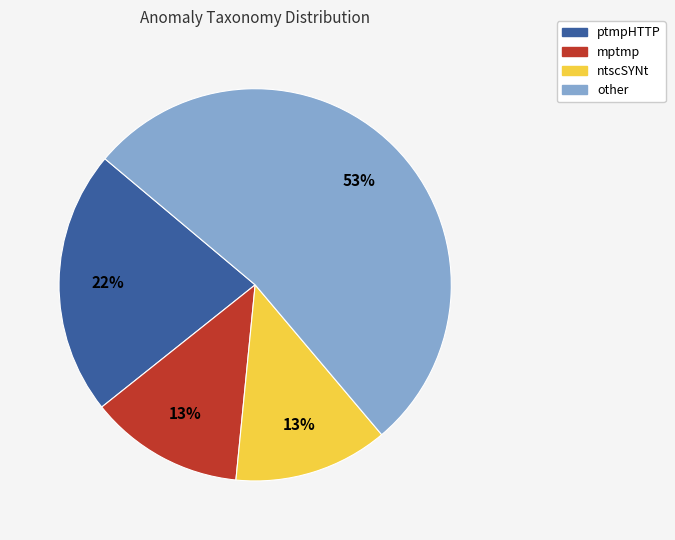

Is there a majority slice in this chart?

Yes